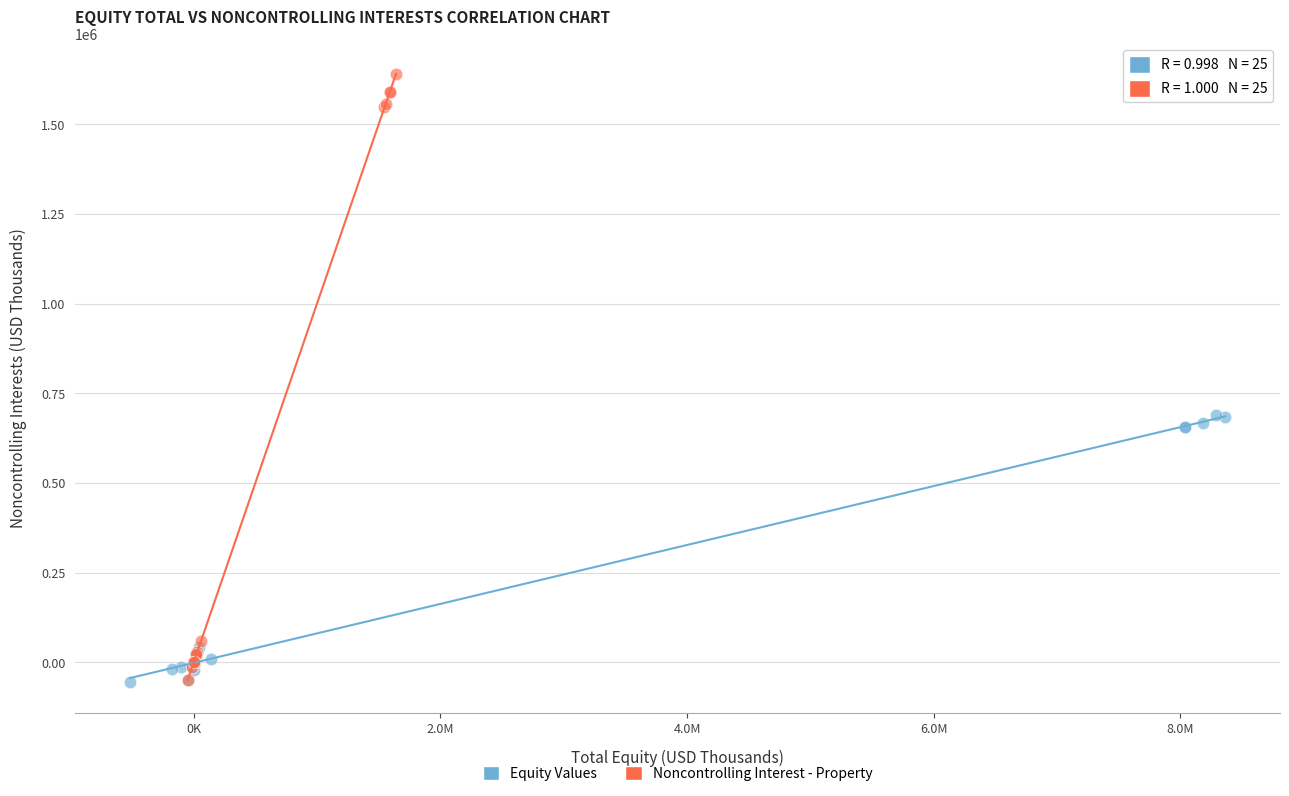

Which series contains the highest Y value?

Noncontrolling Interest - Property